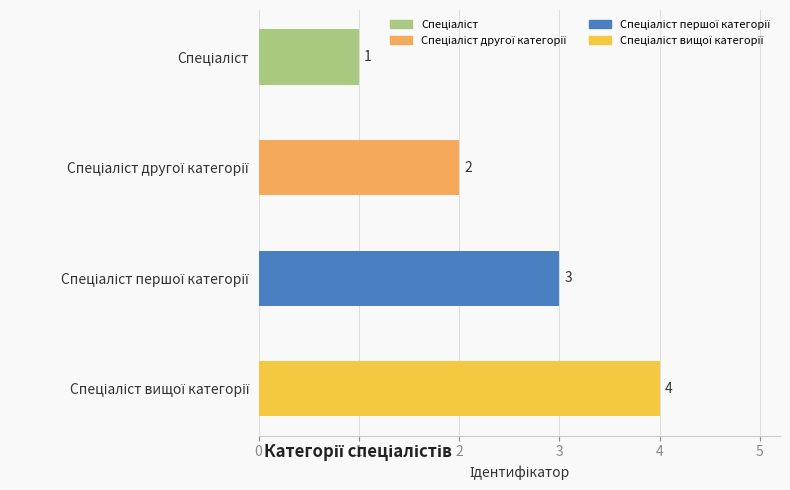

Count the values in the range 2 to 4.

3